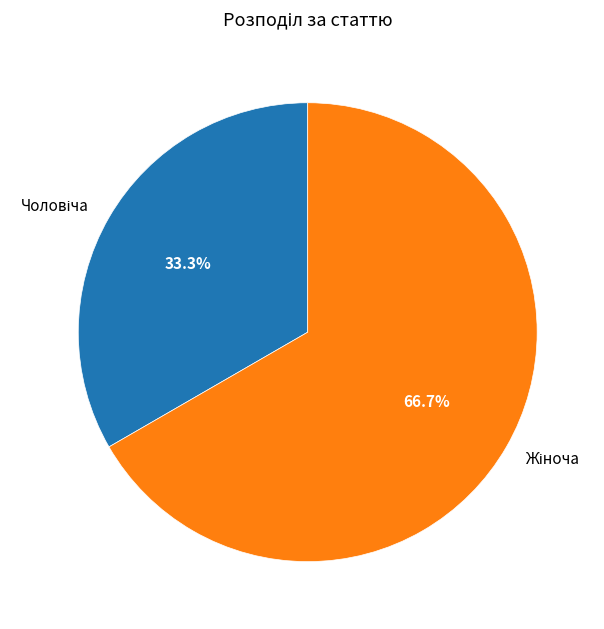

Is there any slice that represents more than half of the pie?

Yes